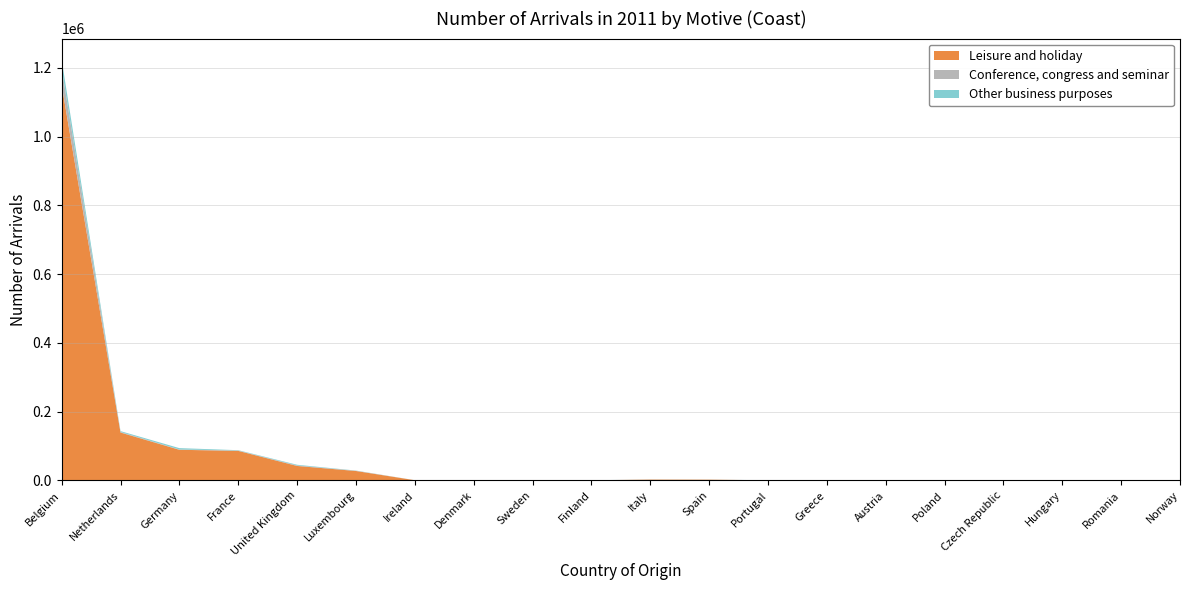

Reading left to right, what are all the values shown in this chart?

Leisure and holiday: Belgium=1150388	Netherlands=139171	Germany=88948	France=85833	United Kingdom=41943	Luxembourg=27291	Ireland=465	Denmark=542	Sweden=679	Finland=219	Italy=2272	Spain=2069	Portugal=307	Greece=104	Austria=457	Poland=537	Czech Republic=343	Hungary=249	Romania=259	Norway=346
Conference, congress and seminar: Belgium=48345	Netherlands=1535	Germany=973	France=1023	United Kingdom=1499	Luxembourg=800	Ireland=66	Denmark=73	Sweden=50	Finland=79	Italy=168	Spain=87	Portugal=34	Greece=23	Austria=48	Poland=115	Czech Republic=38	Hungary=7	Romania=37	Norway=32
Other business purposes: Belgium=25103	Netherlands=2530	Germany=3872	France=942	United Kingdom=1947	Luxembourg=424	Ireland=18	Denmark=66	Sweden=83	Finland=47	Italy=132	Spain=109	Portugal=30	Greece=17	Austria=9	Poland=228	Czech Republic=22	Hungary=10	Romania=73	Norway=82